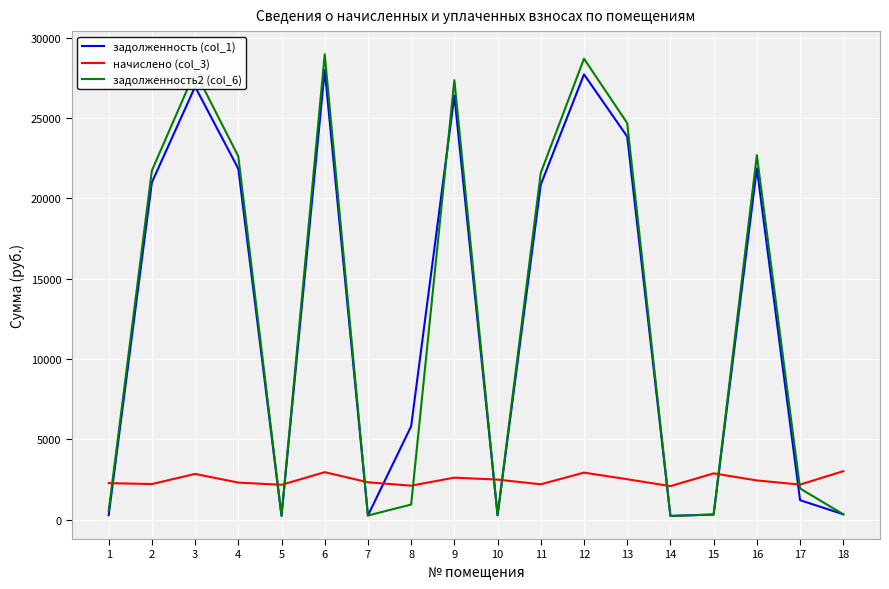

What is the maximum value shown in the chart?

28984.6